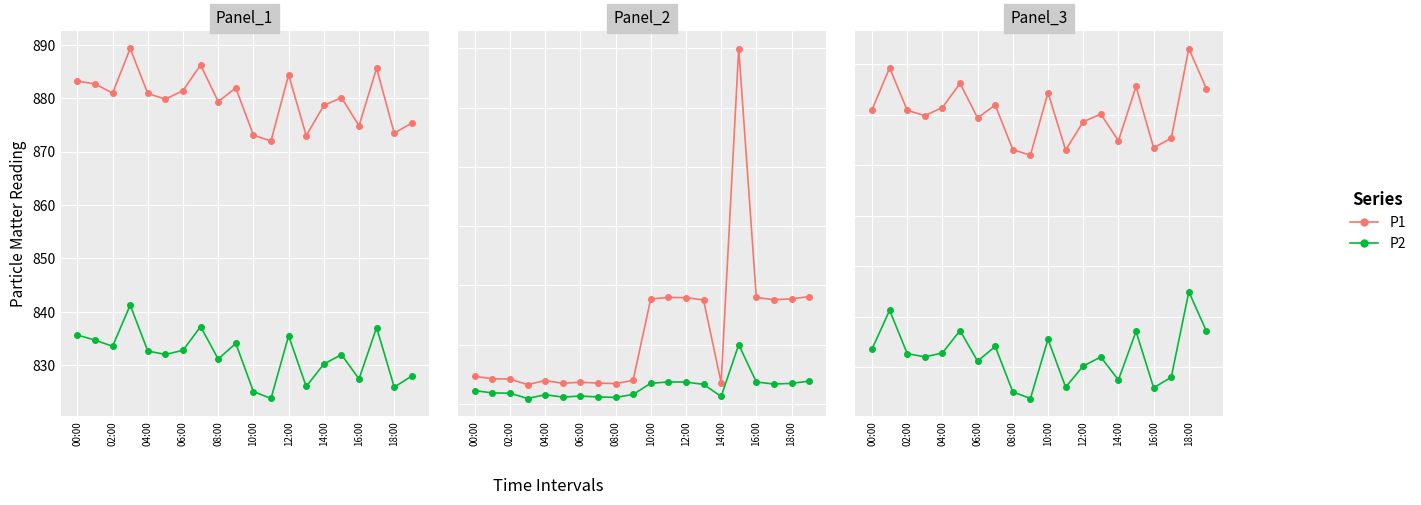

What is the sum of the P2 values at 10:00 and 15?

1674.3